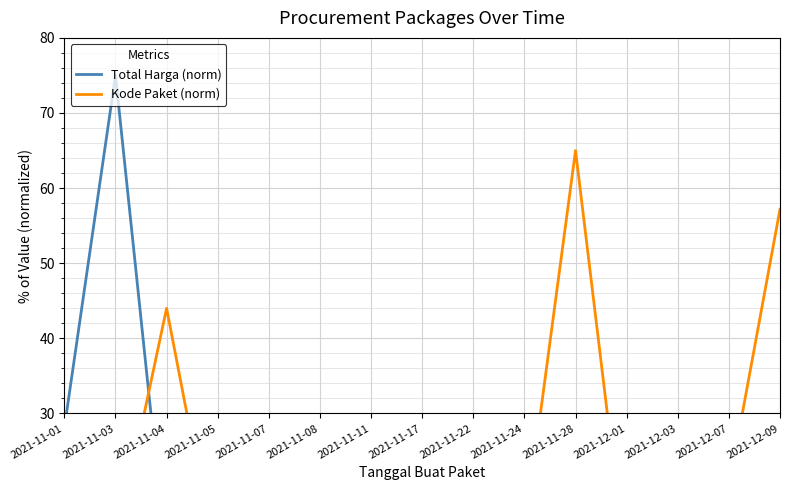

Reading left to right, list all the values displayed in this chart.

Total Harga (norm): 28.1	75.0	10.1	0.2	0.3	2.1	0.1	0.2	0.1	1.5	0.5	4.8	0.1	0.7	19.5
Kode Paket (norm): 8.7	12.0	44.0	8.7	8.7	4.7	3.2	3.2	3.3	14.0	65.0	8.7	8.9	20.3	57.2